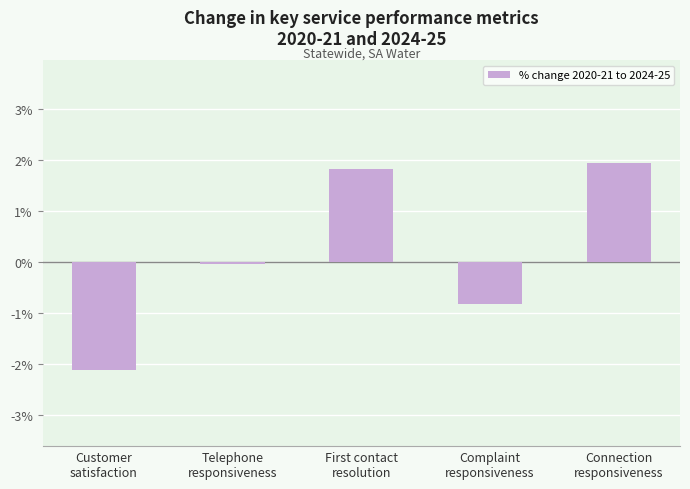

What is the value of the 3rd bar from the left?

1.8